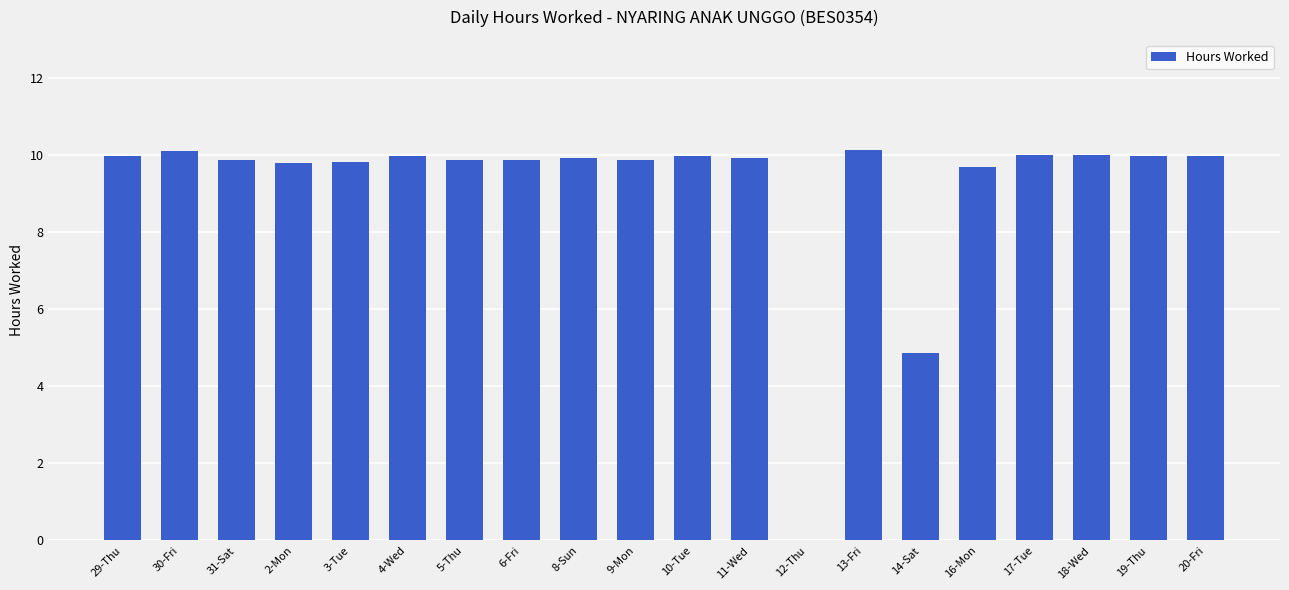

True or false: the data shows 9.9 at 9-Mon.

True